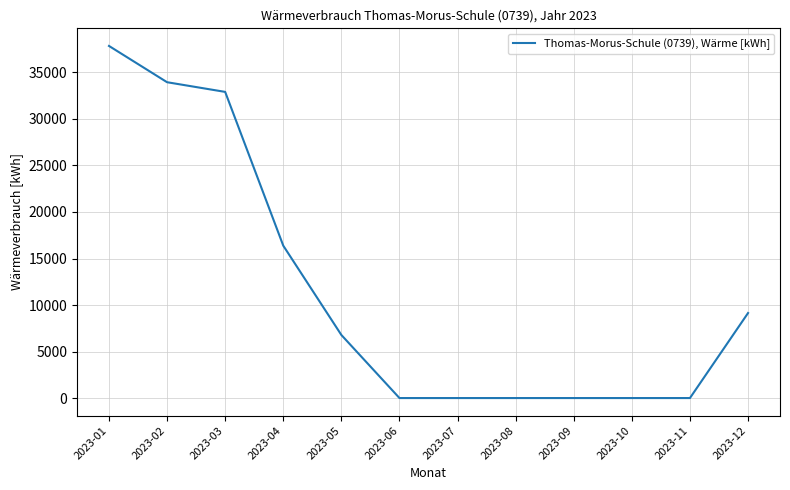

True or false: the data shows 6780 at 2023-05.

True